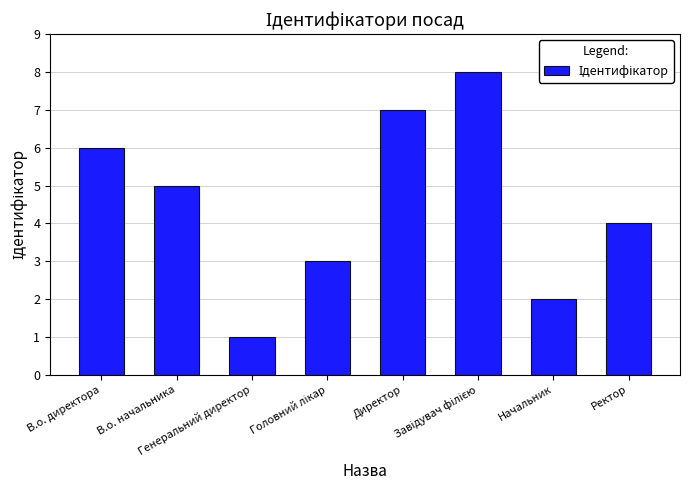

What is the minimum value shown in the chart?

1